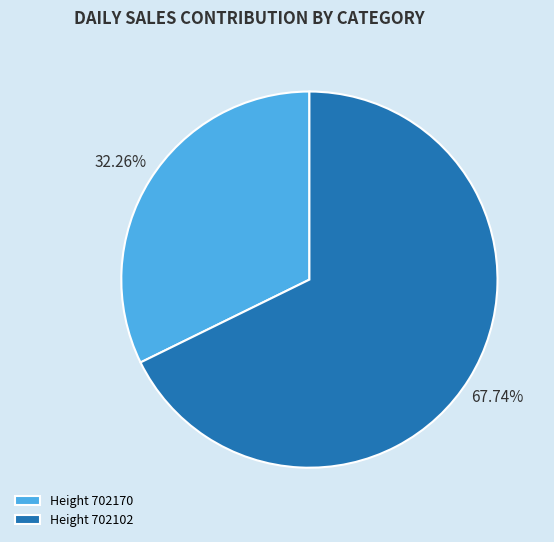

To the nearest percent, what is the difference between the largest and smallest slice percentages?

35%